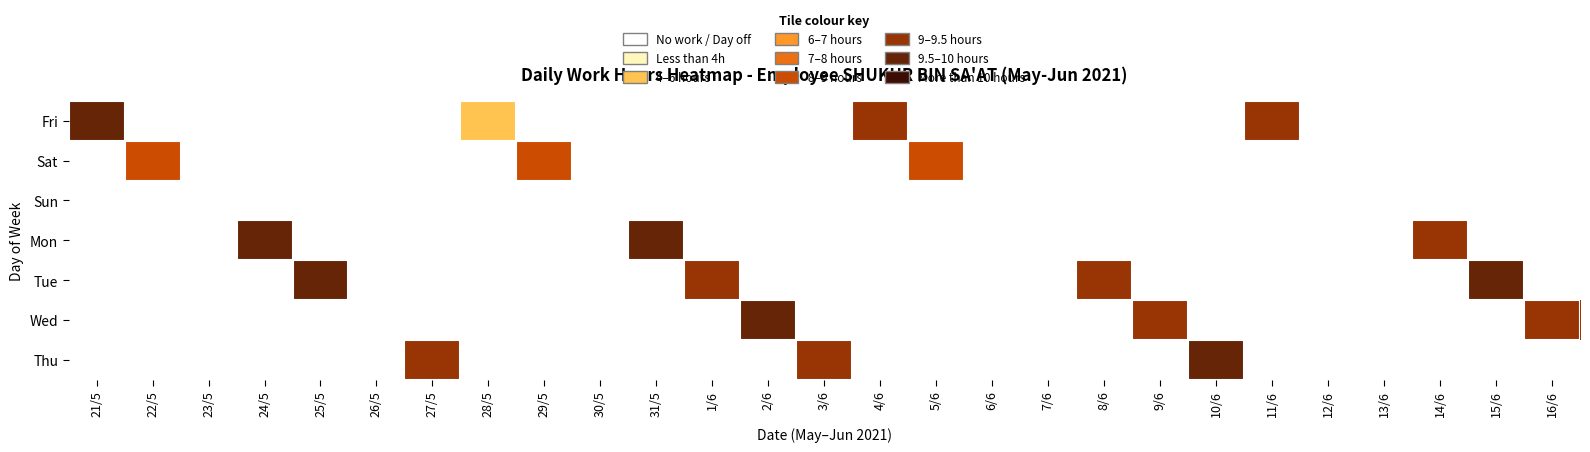

What is the total value across all series at 27/5?

9.1